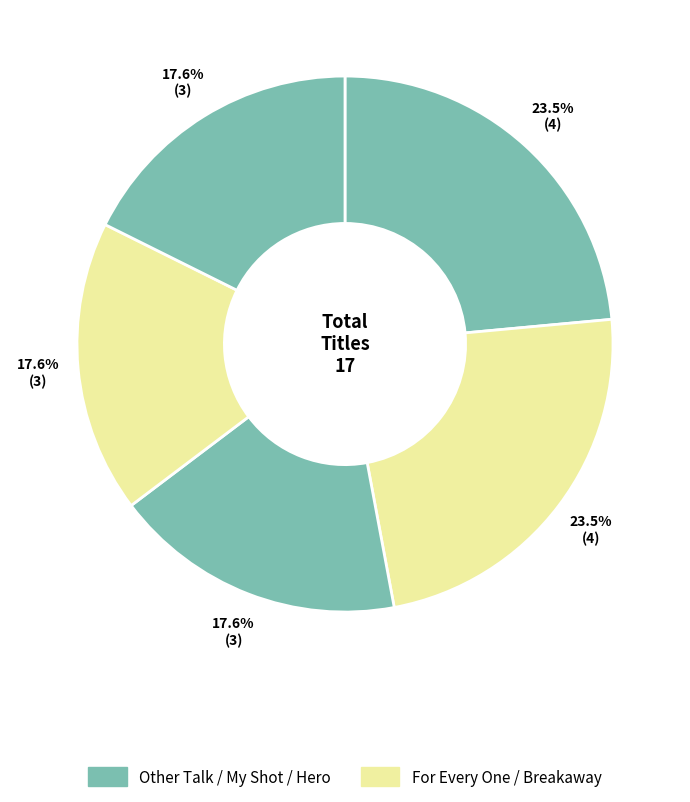

Count the number of slices in the pie.

5